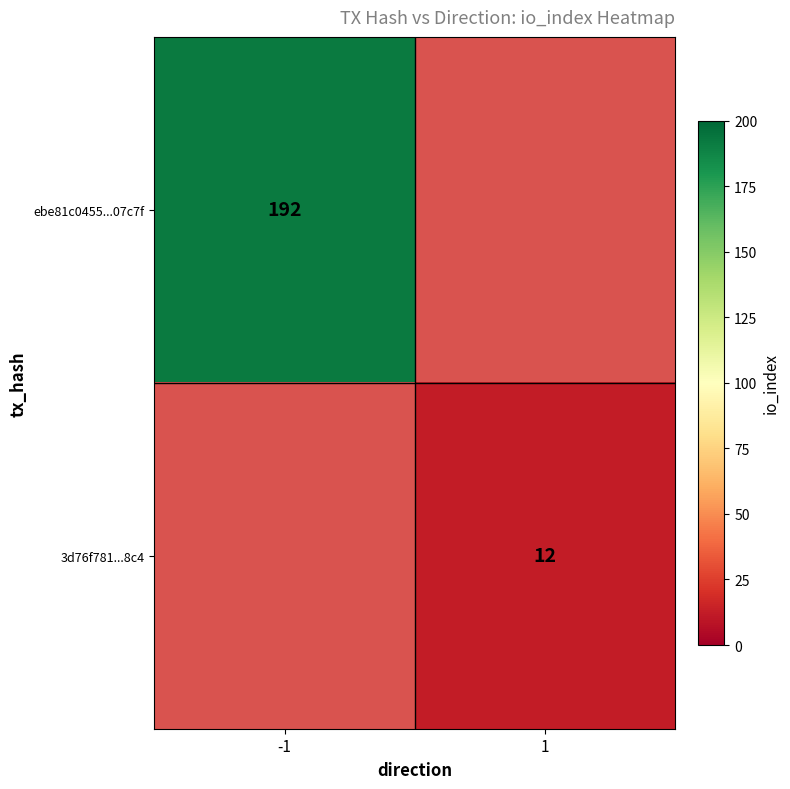

How many categories are shown in the chart?

2